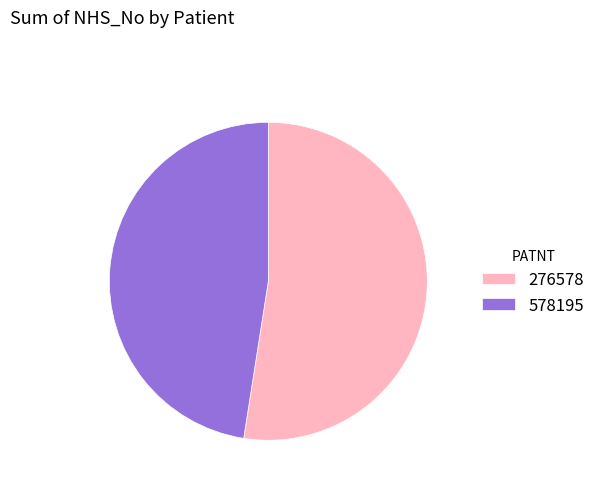

Is 276578 the majority of the pie?

Yes